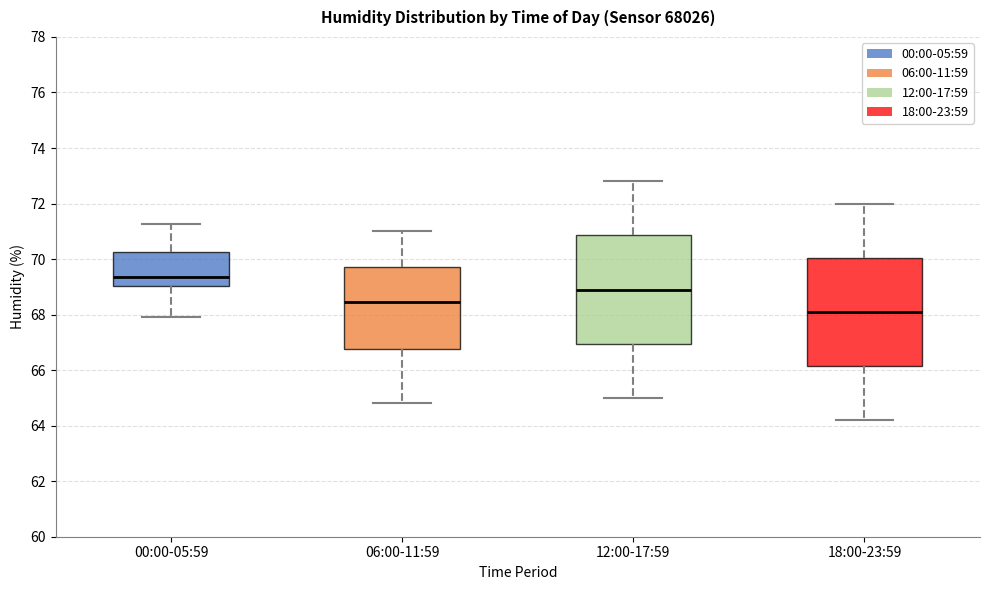

Where does the lower whisker of the box for 00:00-05:59 end on the y-axis? The values are not printed on the chart, so give them approximately, as read against the axis.

68.0